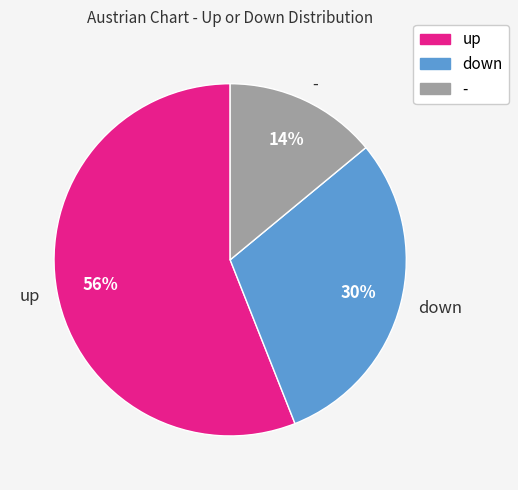

To the nearest percent, what is the average slice percentage?

33%